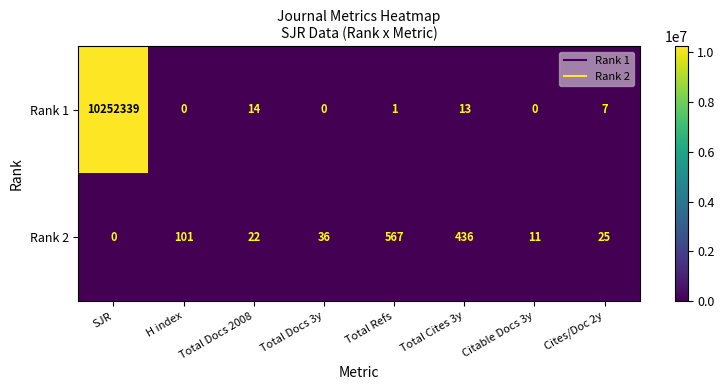

How many distinct data groups are displayed?

2